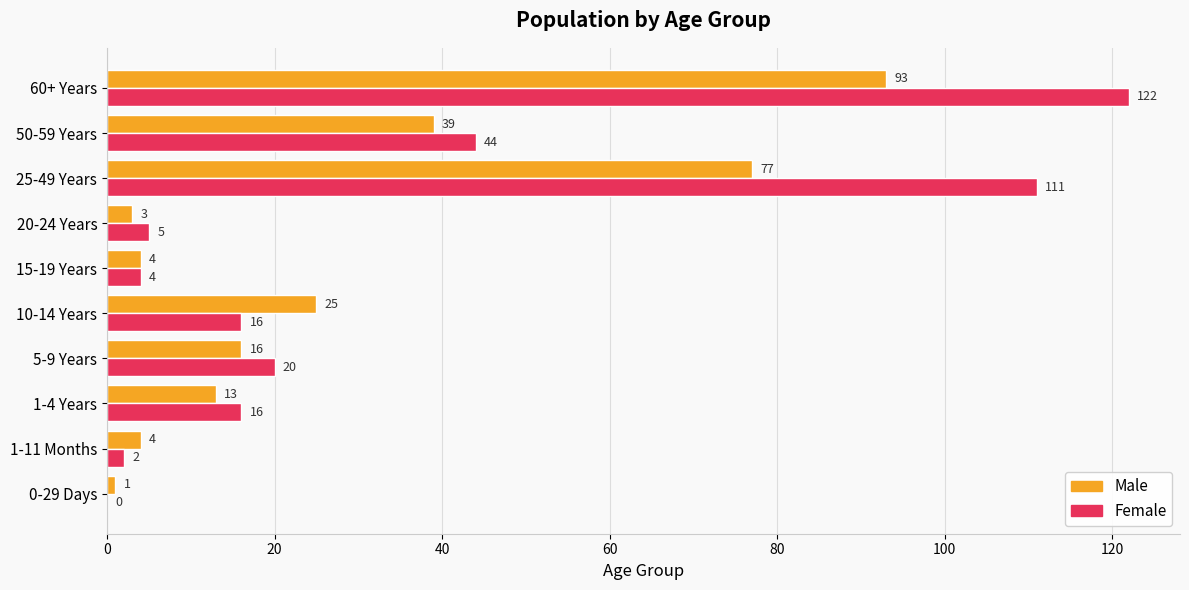

What is the sum of the Male values at 10-14 Years and 1-11 Months?

29